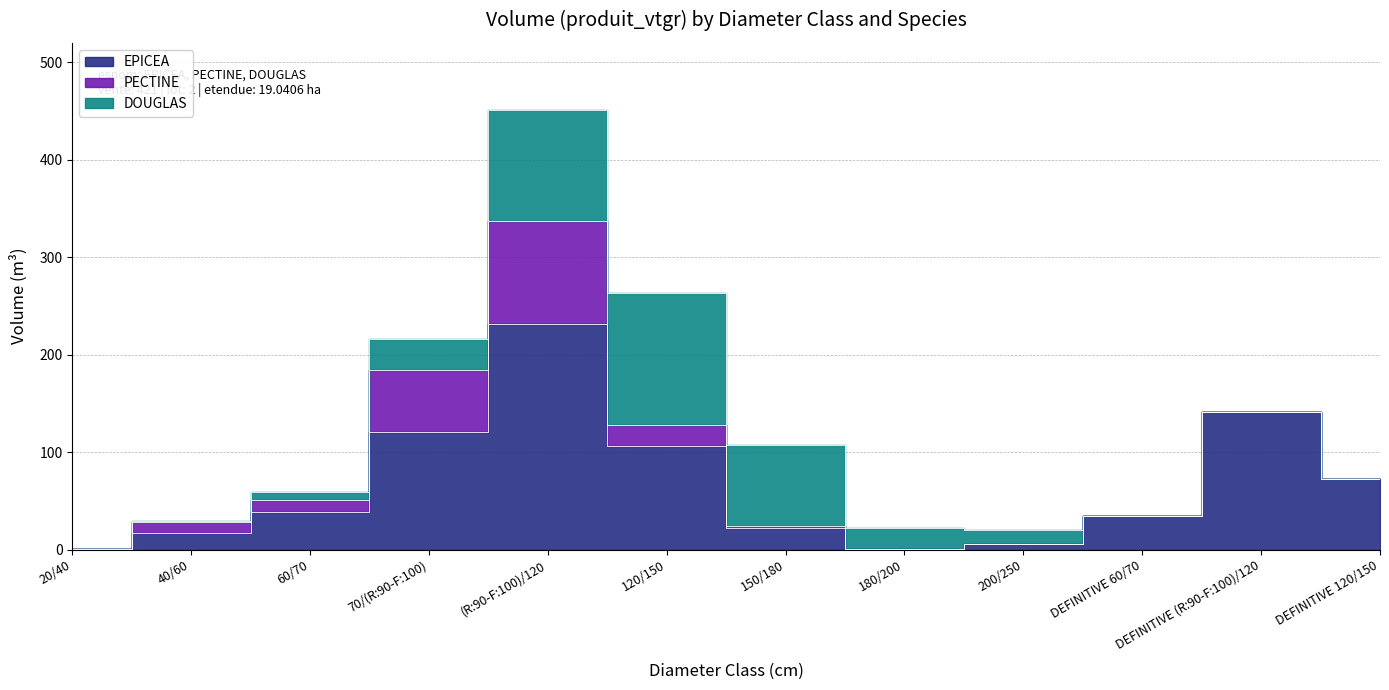

Reading left to right, list all the values displayed in this chart.

EPICEA: 20/40=0.3	40/60=17.1	60/70=38.3	70/(R:90-F:100)=120.4	(R:90-F:100)/120=231.9	120/150=106.2	150/180=22.1	180/200=0.5	200/250=5.6	DEFINITIVE 60/70=34.6	DEFINITIVE (R:90-F:100)/120=140.8	DEFINITIVE 120/150=72.4
PECTINE: 20/40=0.1	40/60=10.7	60/70=12.4	70/(R:90-F:100)=63.7	(R:90-F:100)/120=104.9	120/150=21.5	150/180=2.0	180/200=0.0	200/250=0.0	DEFINITIVE 60/70=0.0	DEFINITIVE (R:90-F:100)/120=0.0	DEFINITIVE 120/150=0.0
DOUGLAS: 20/40=0.0	40/60=1.6	60/70=8.1	70/(R:90-F:100)=32.2	(R:90-F:100)/120=114.5	120/150=135.9	150/180=83.0	180/200=21.4	200/250=14.7	DEFINITIVE 60/70=0.0	DEFINITIVE (R:90-F:100)/120=0.0	DEFINITIVE 120/150=0.0